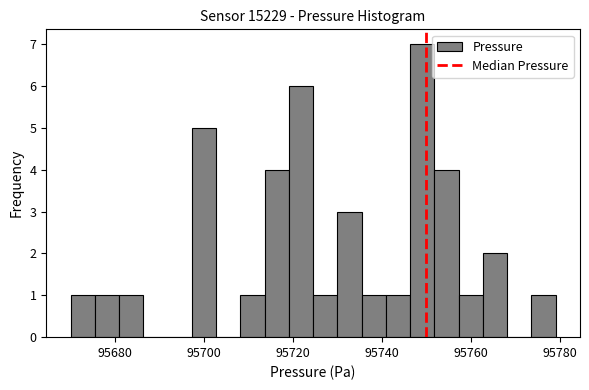

Read against the x-axis, roughly where is the centre of the tallest bar?

95750